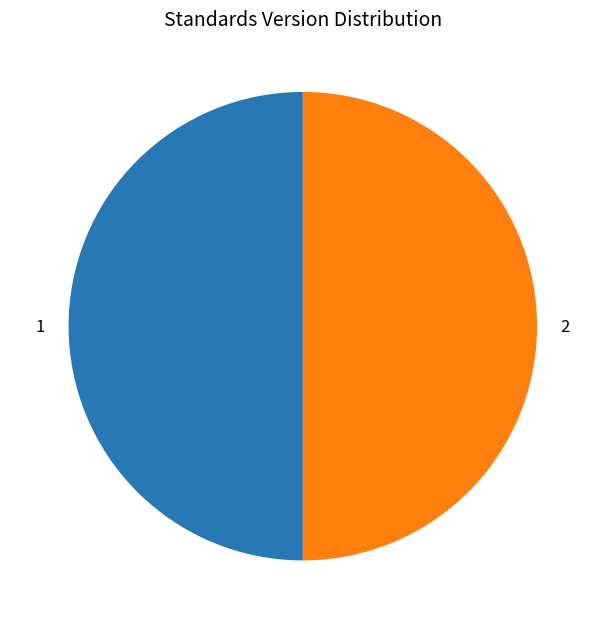

Do 2 and 1 together represent more than half of the pie?

Yes